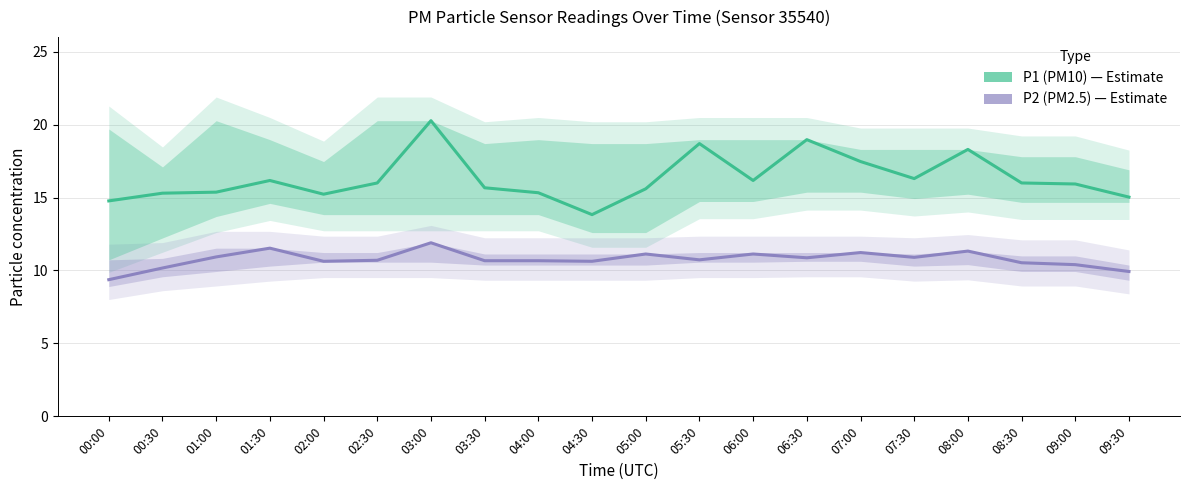

What is the difference between the highest and lowest values at 04:30?

3.2